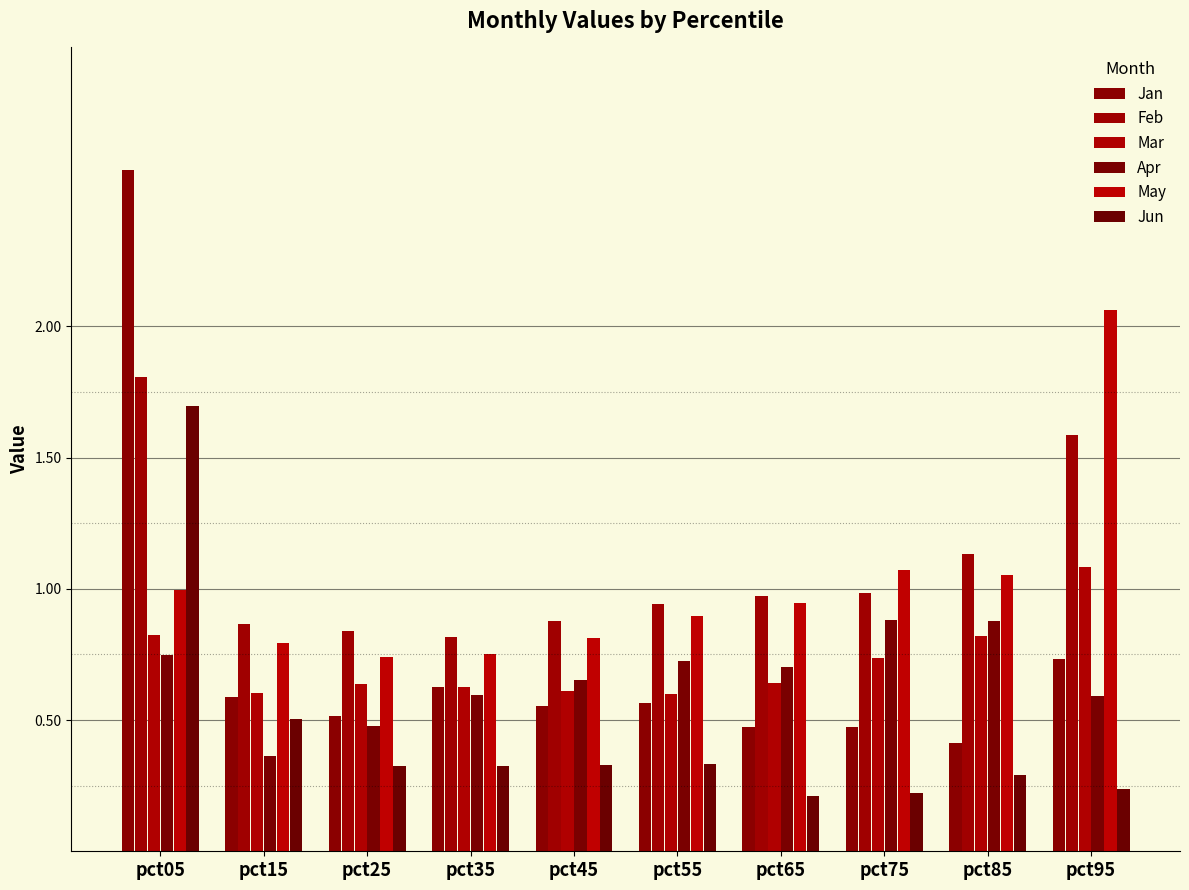

What is the sum of the Apr values at pct85 and pct65?

1.6